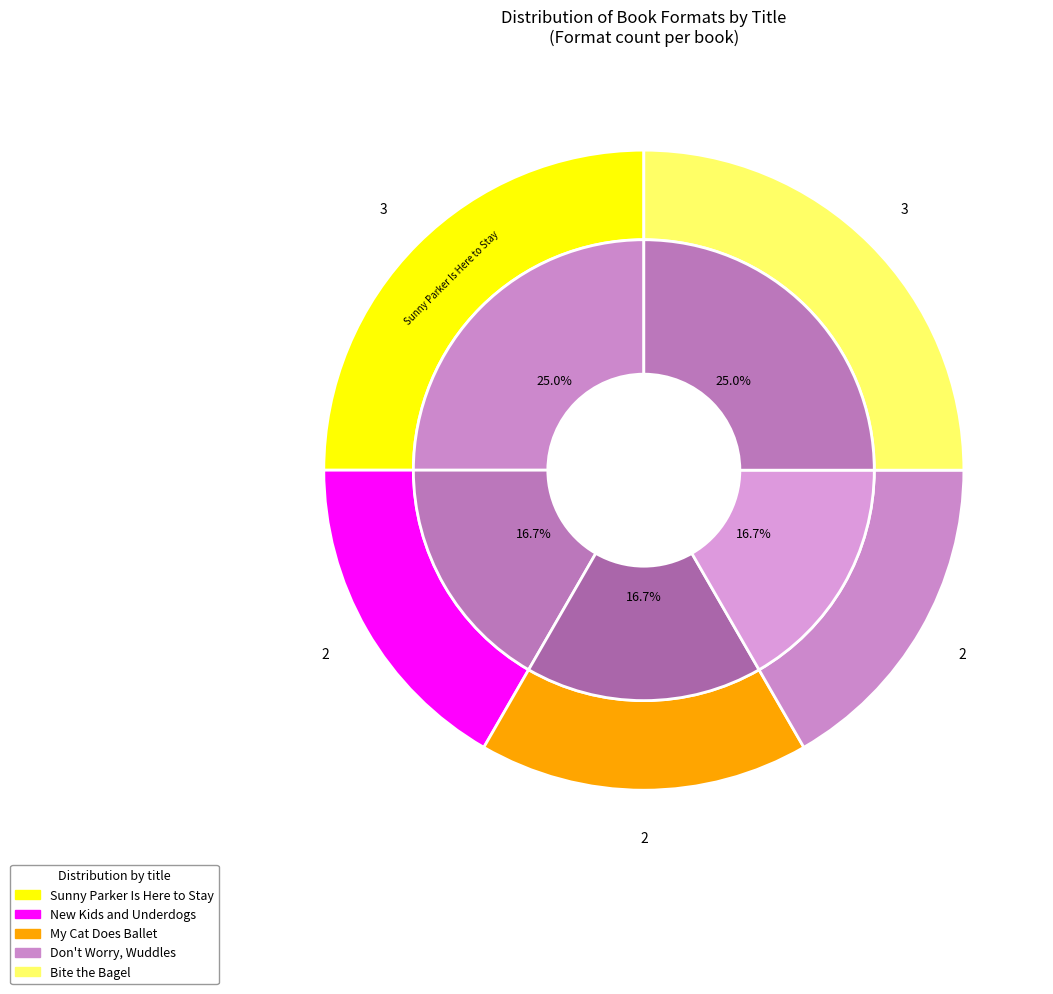

What is the largest slice in the pie chart?

Sunny Parker Is Here to Stay